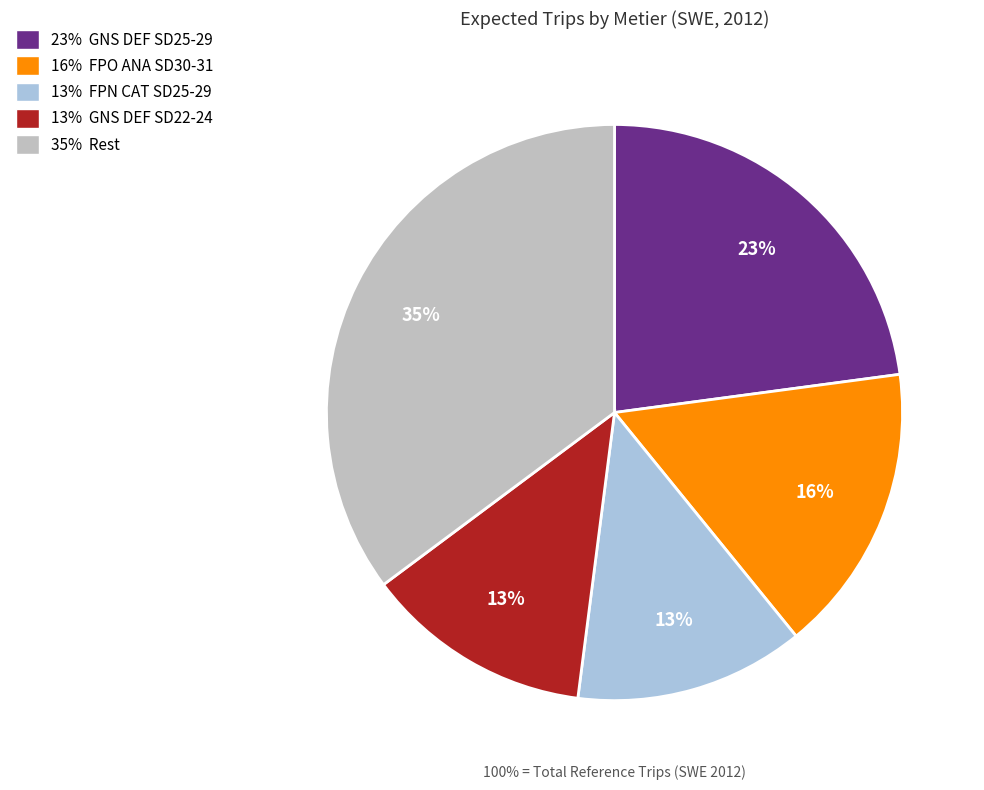

To the nearest percent, what portion does GNS DEF SD22-24 represent?

13%